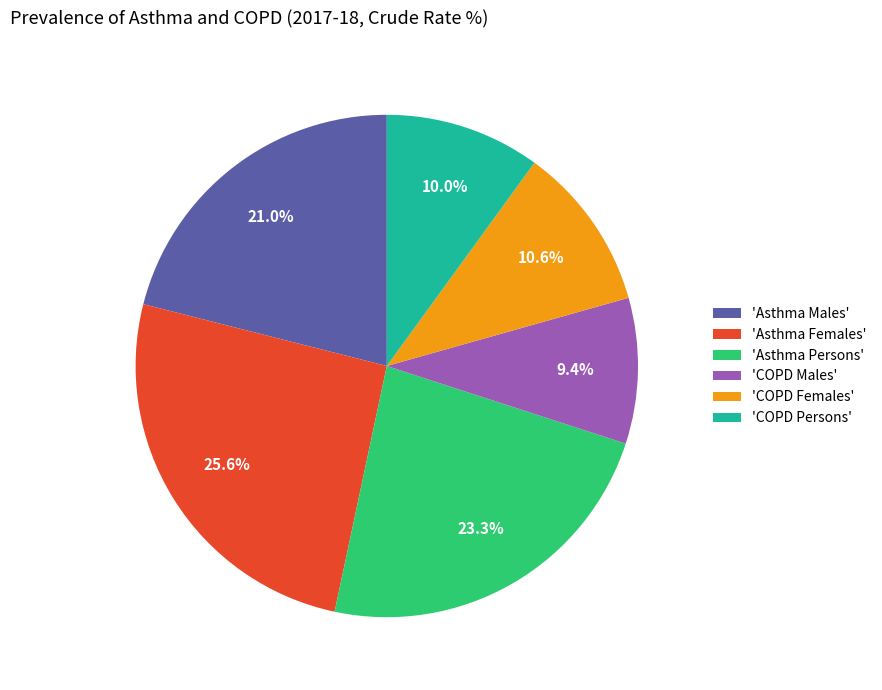

How many segments does this pie chart have?

6